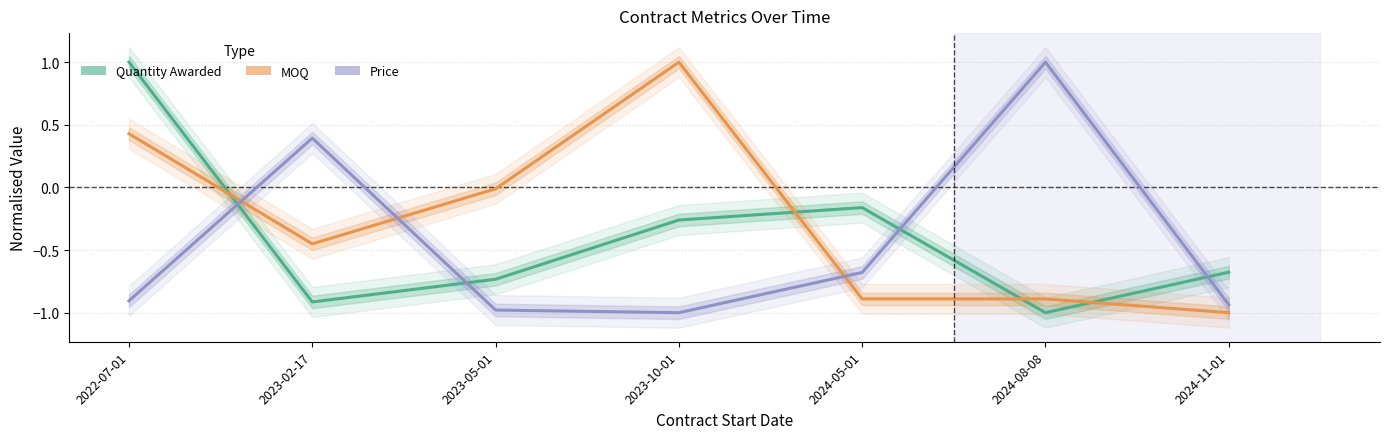

Which series changed the most between 2023-05-01 and 2023-10-01?

MOQ